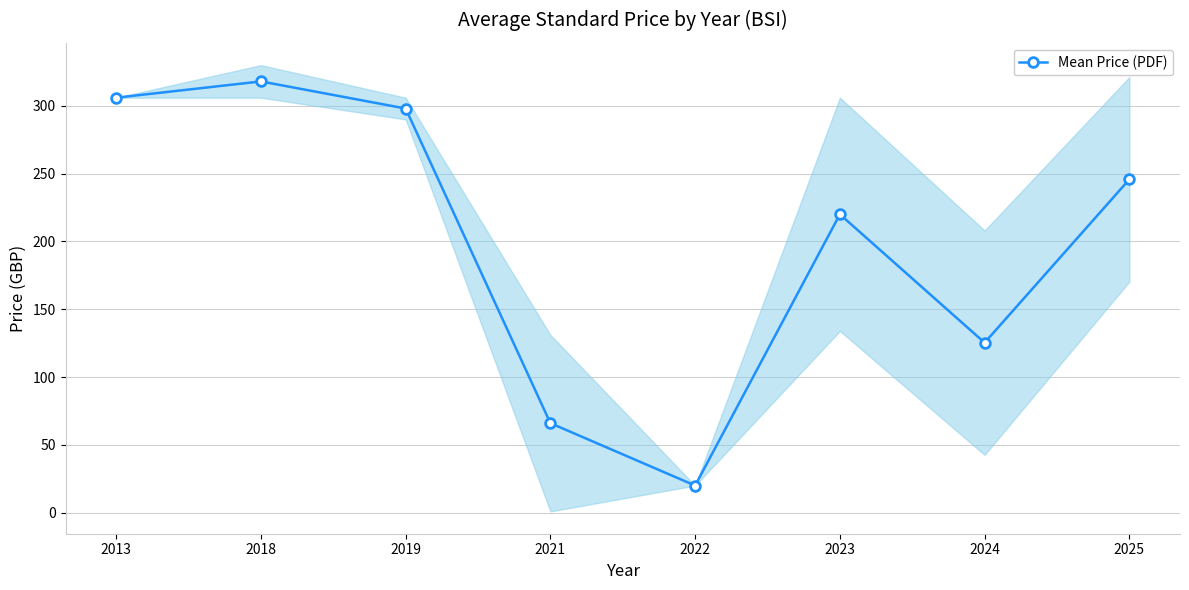

Is it true that the value at 2023 is 220.0?

True